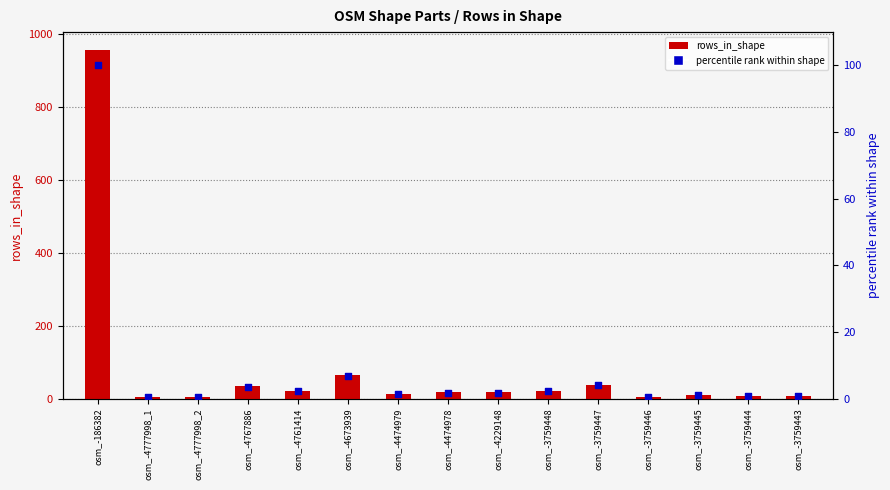

Which series has the largest total across all categories?

rows_in_shape